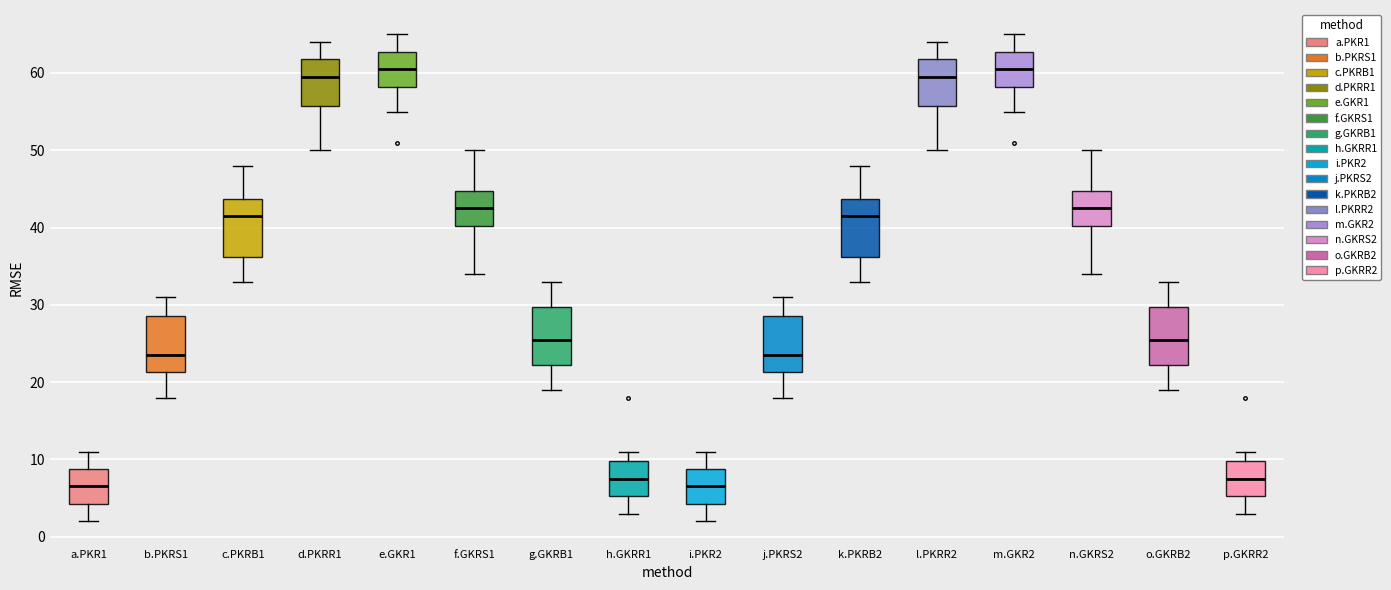

Reading left to right, read every box against the y-axis: the position of its median line, the range the box covers, and the ends of its whiskers. The values are not printed on the chart, so give them approximately, as read against the axis.

a.PKR1: median 7, box 4 to 9, whiskers 2 to 11
b.PKRS1: median 24, box 21 to 29, whiskers 18 to 31
c.PKRB1: median 42, box 36 to 44, whiskers 33 to 48
d.PKRR1: median 60, box 56 to 62, whiskers 50 to 64
e.GKR1: median 61, box 58 to 63, whiskers 55 to 65
f.GKRS1: median 43, box 40 to 45, whiskers 34 to 50
g.GKRB1: median 26, box 22 to 30, whiskers 19 to 33
h.GKRR1: median 8, box 5 to 10, whiskers 3 to 11
i.PKR2: median 7, box 4 to 9, whiskers 2 to 11
j.PKRS2: median 24, box 21 to 29, whiskers 18 to 31
k.PKRB2: median 42, box 36 to 44, whiskers 33 to 48
l.PKRR2: median 60, box 56 to 62, whiskers 50 to 64
m.GKR2: median 61, box 58 to 63, whiskers 55 to 65
n.GKRS2: median 43, box 40 to 45, whiskers 34 to 50
o.GKRB2: median 26, box 22 to 30, whiskers 19 to 33
p.GKRR2: median 8, box 5 to 10, whiskers 3 to 11